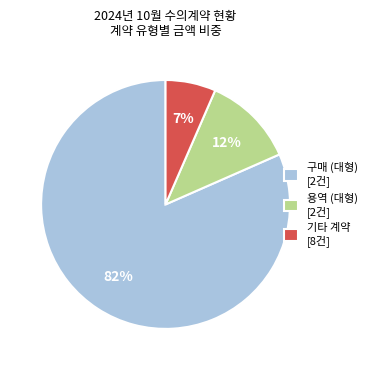

To the nearest percent, what is the average slice percentage?

33%